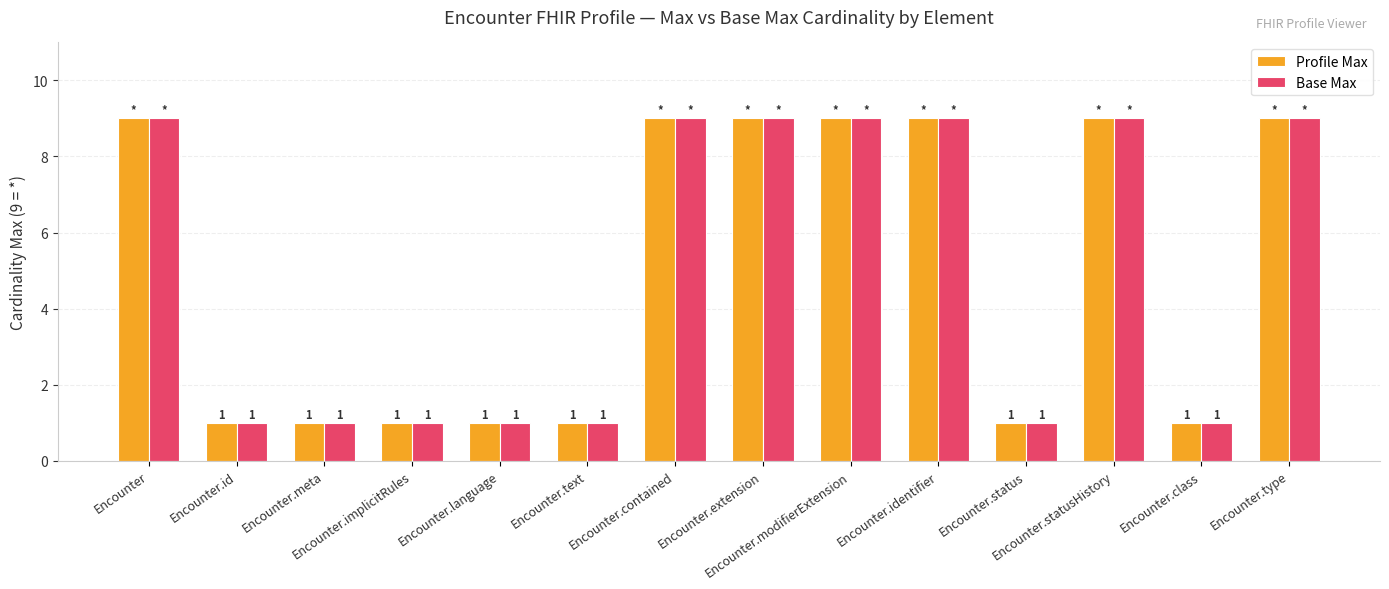

Read the Base Max value at Encounter.status.

1